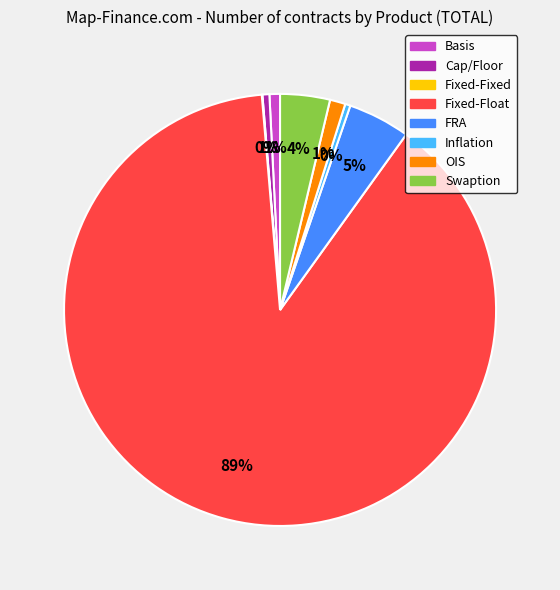

Which has a higher value, Fixed-Float or Inflation?

Fixed-Float